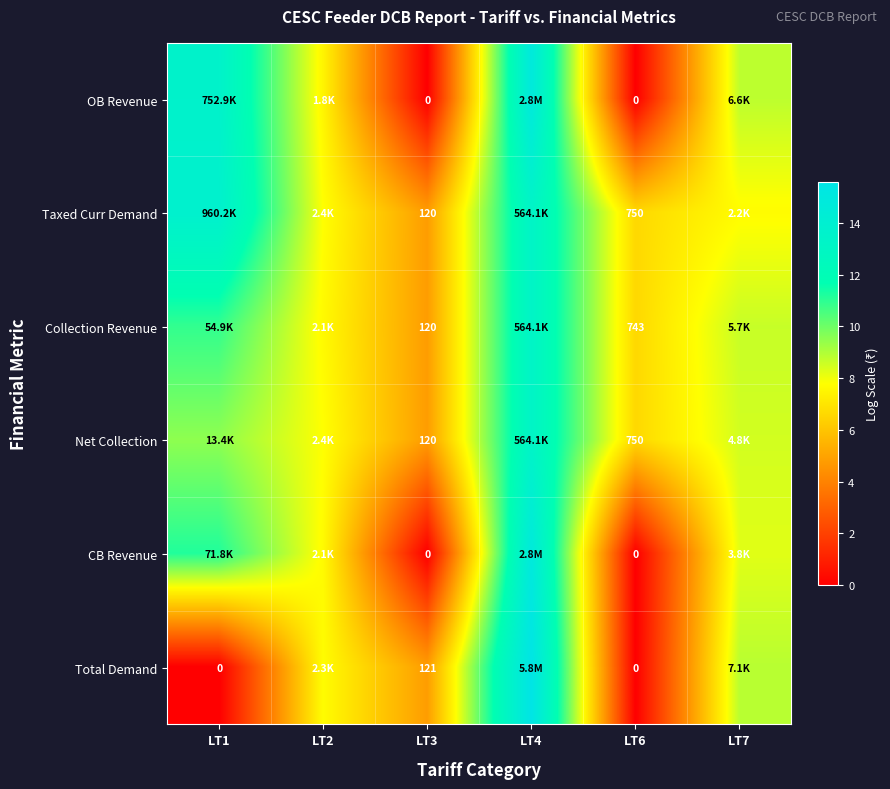

How many values in CB Revenue are above zero?

4